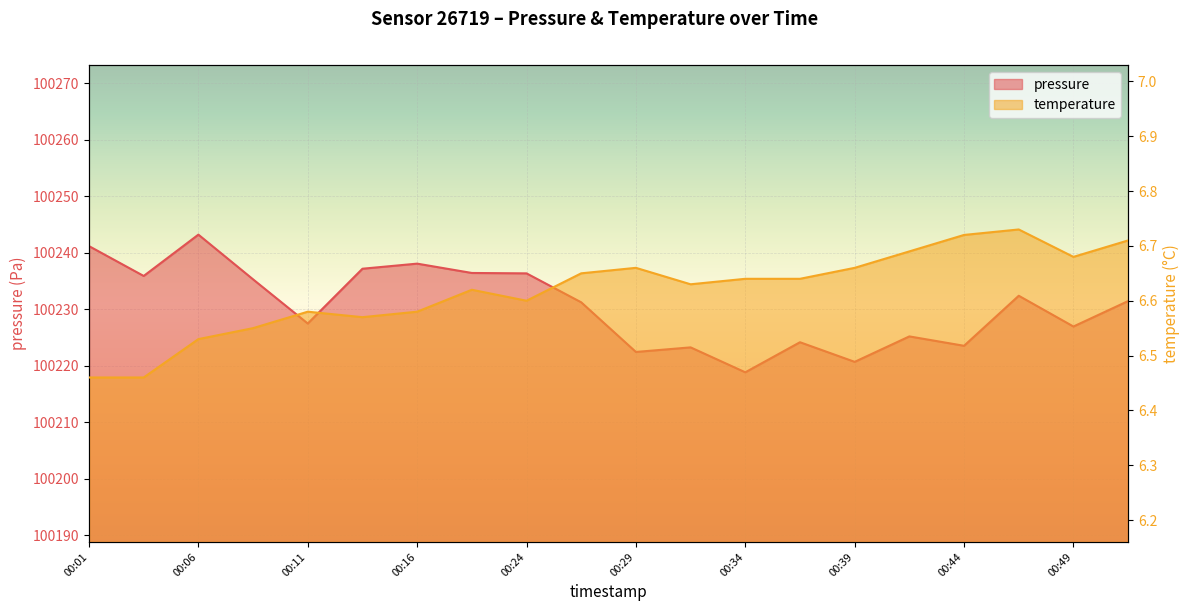

What is the difference between the second highest and minimum values in the temperature series?

0.3